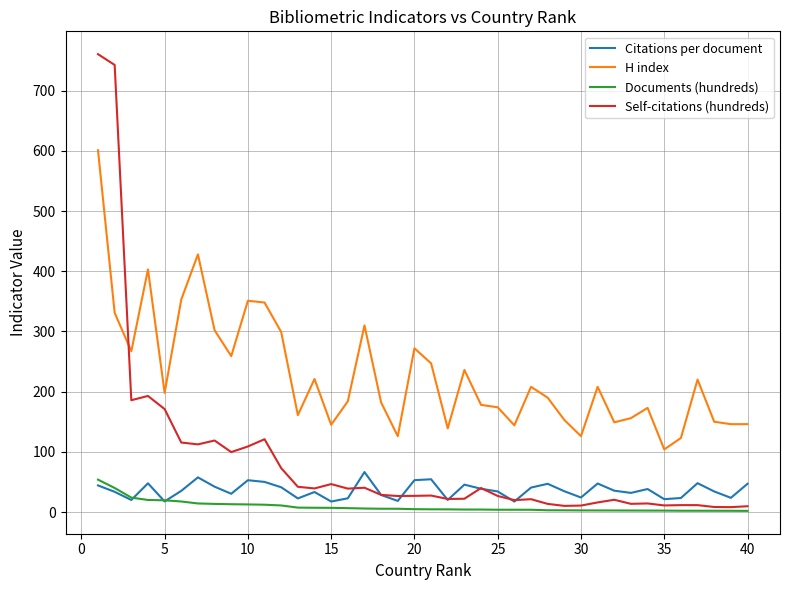

True or false: H index and Citations per document intersect in this chart.

False